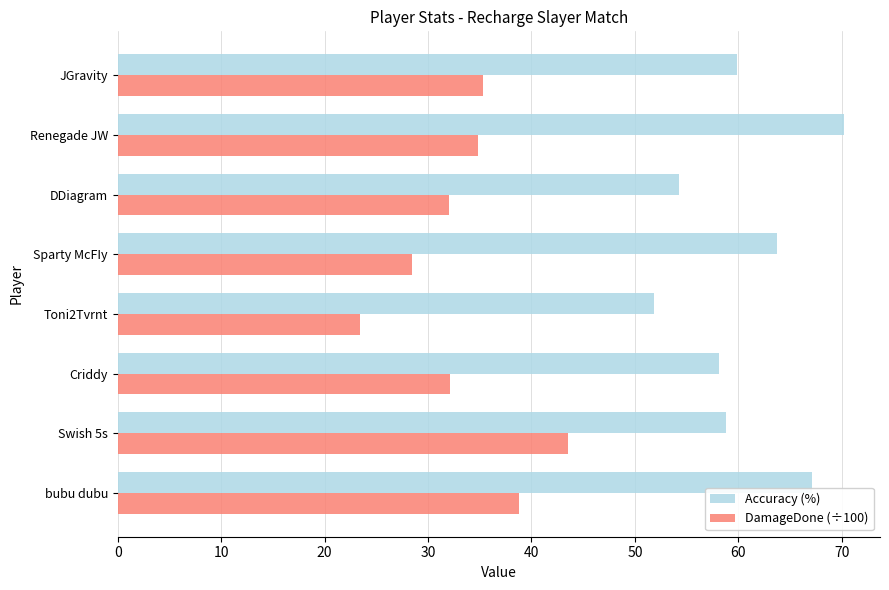

List the series in order of their overall mean, highest first.

Accuracy (%), DamageDone (÷100)